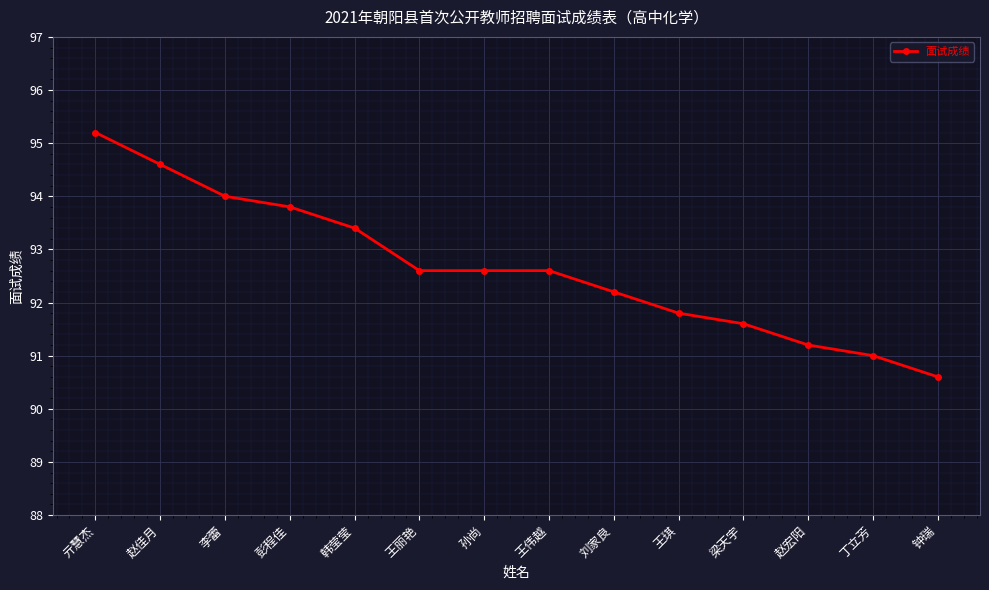

What is the difference between the values at 刘家良 and 彭程佳?

1.6